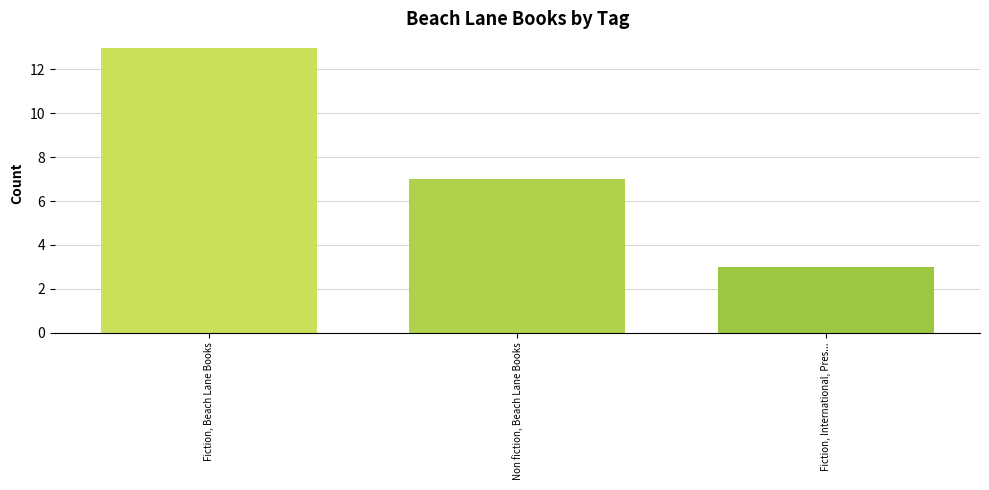

What is the ratio of the value at Non fiction, Beach Lane Books to the value at Fiction, Beach Lane Books?

0.5